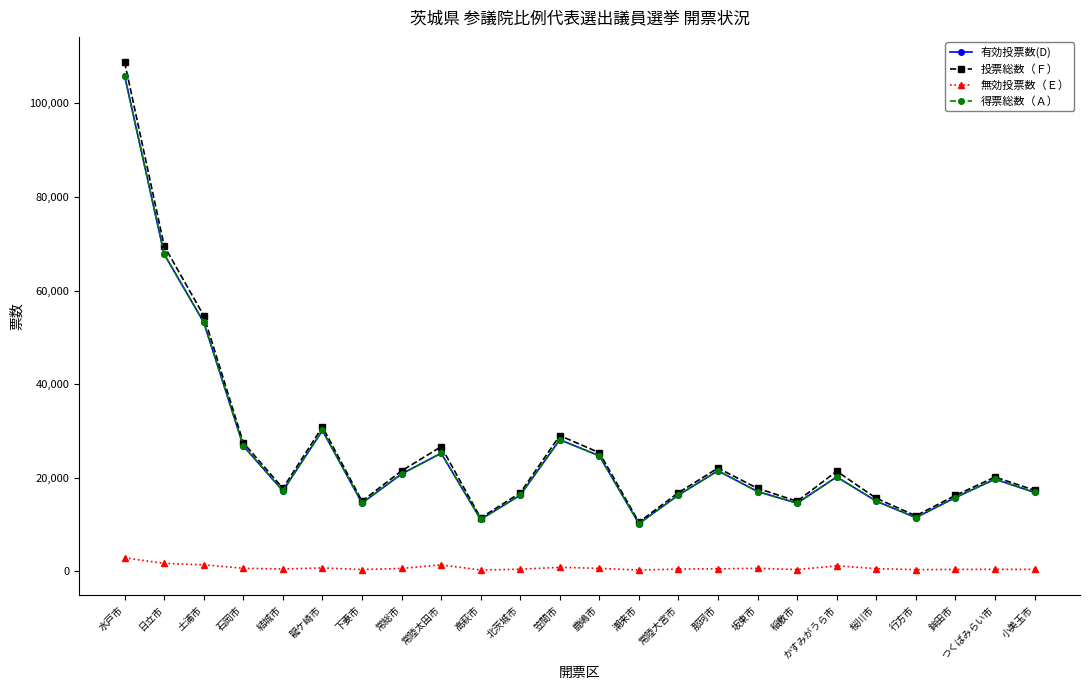

What is the sum of the 得票総数（Ａ） values at 鹿嶋市 and 桜川市?

39742.0